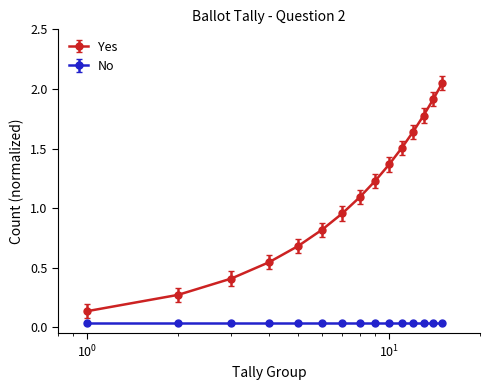

List the series in order of their overall mean, highest first.

Yes, No